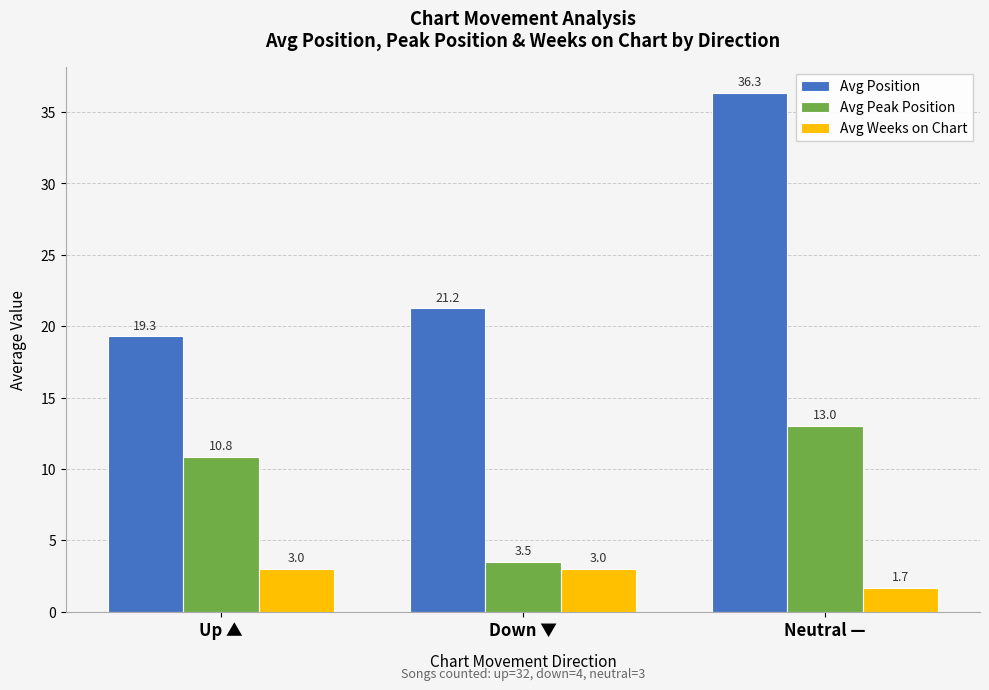

What is the label of the 3rd bar from the left?

Neutral —